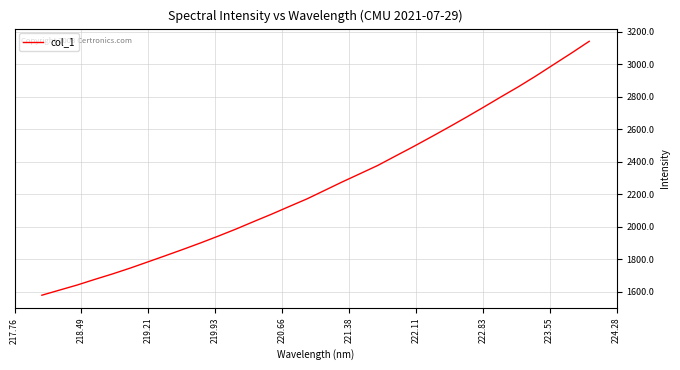

What is the minimum value shown in the chart?

1579.4